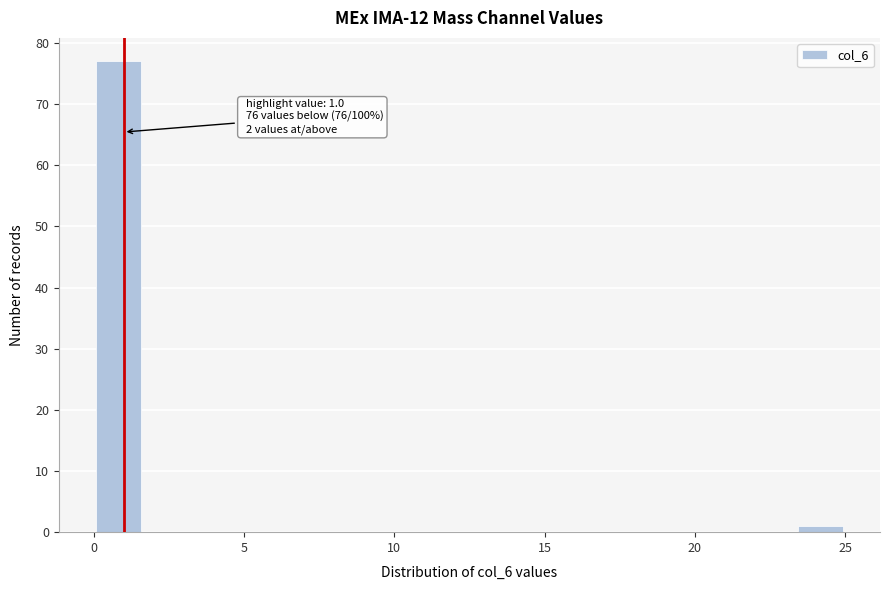

Read against the x-axis, roughly where is the centre of the tallest bar?

1.0